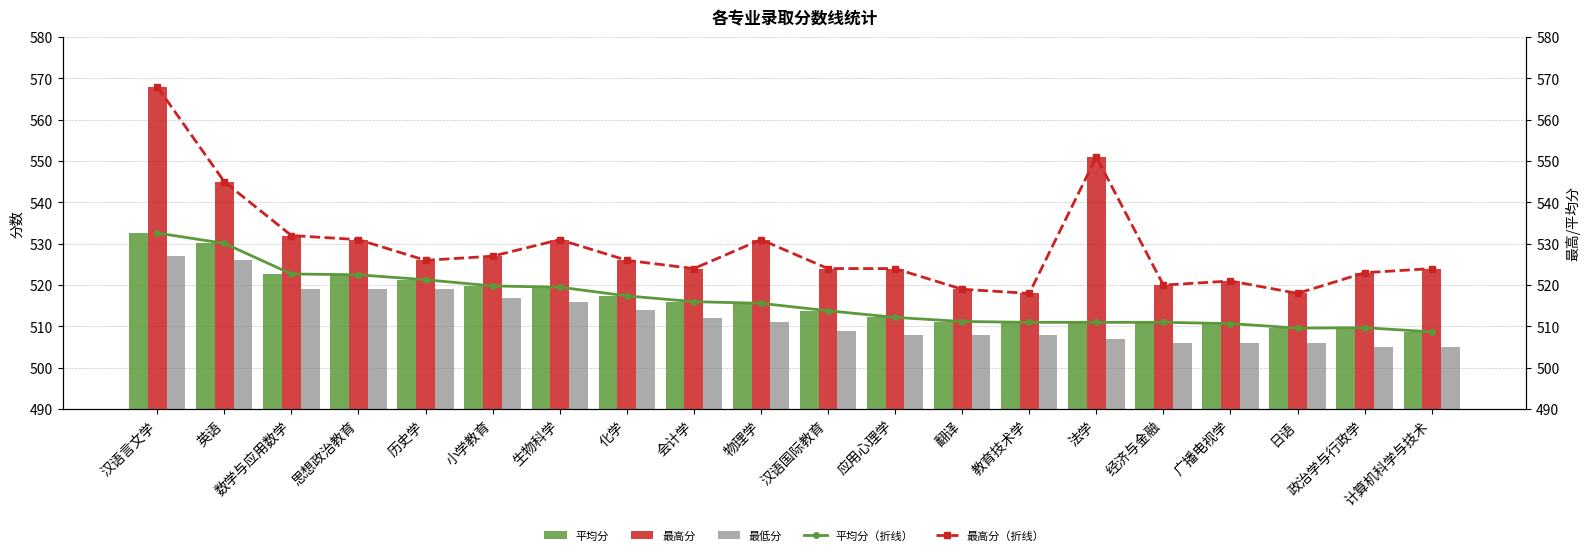

Where does the 最低分 series first go above 511?

汉语言文学